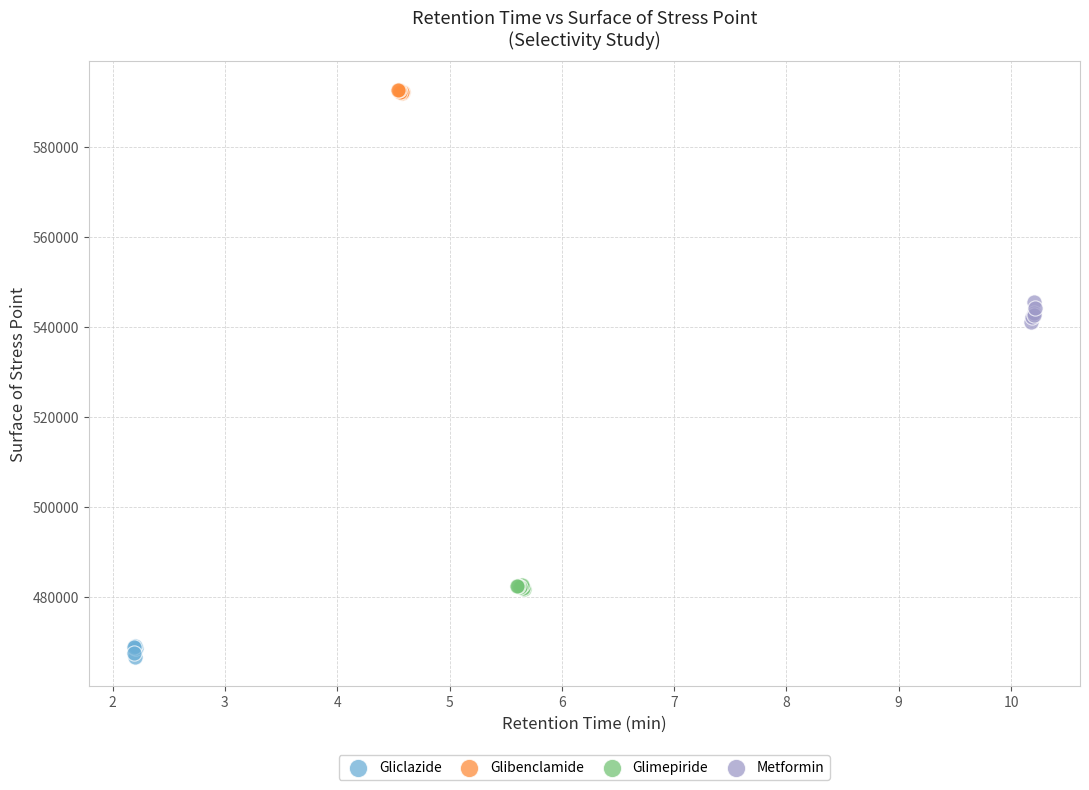

Which series contains the highest Y value?

Glibenclamide